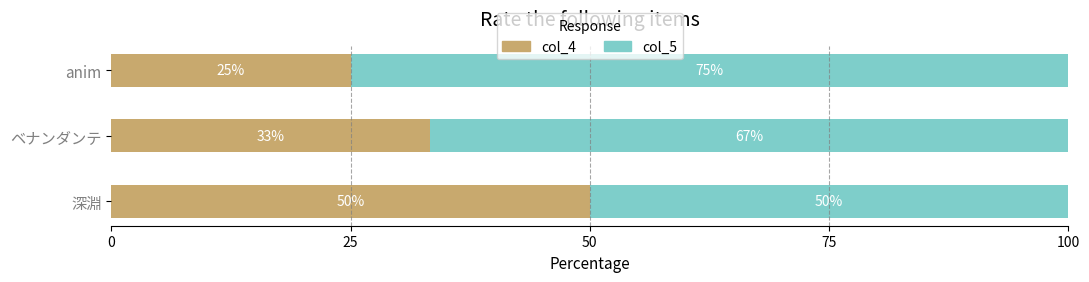

What are all the series names shown in the legend?

col_4, col_5